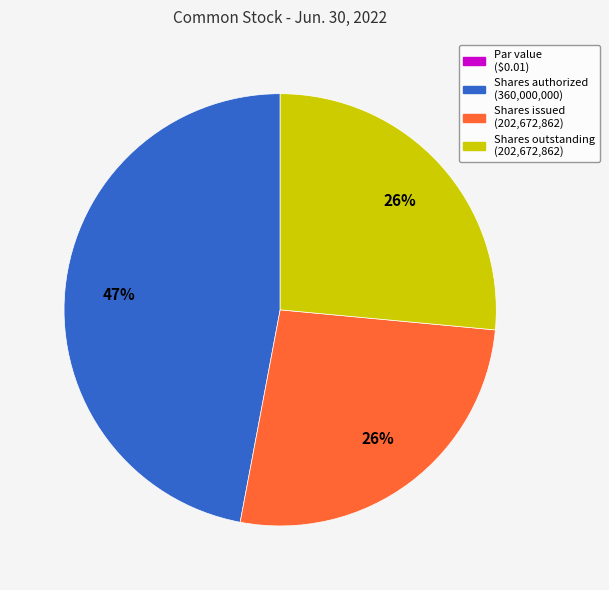

To the nearest percent, what is the difference between the largest and smallest slice percentages?

47%